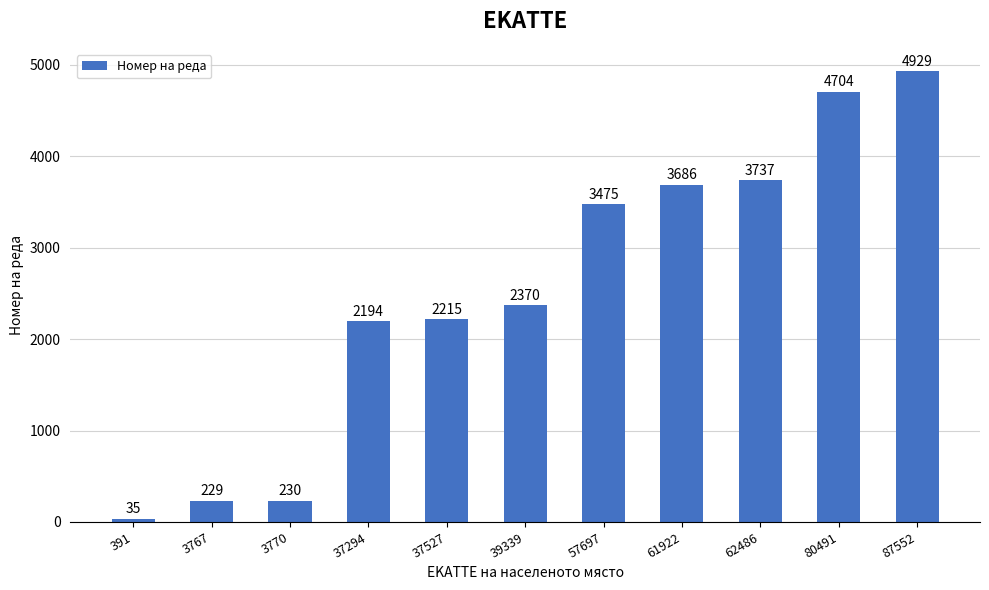

Reading right to left, list all the values displayed in this chart.

4929	4704	3737	3686	3475	2370	2215	2194	230	229	35